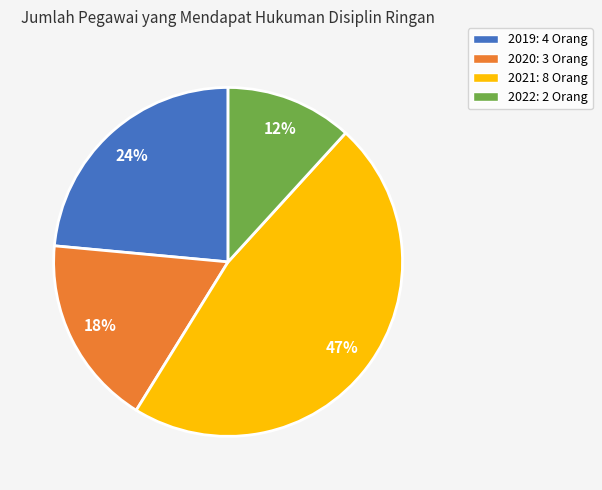

Rank the categories by value from highest to lowest.

2021, 2019, 2020, 2022